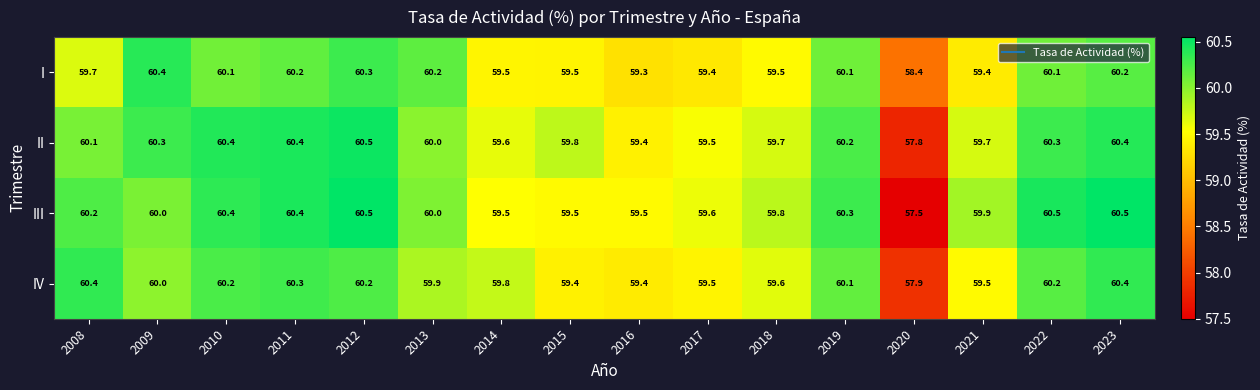

Is it true that IV equals 34.2 at 2012?

False